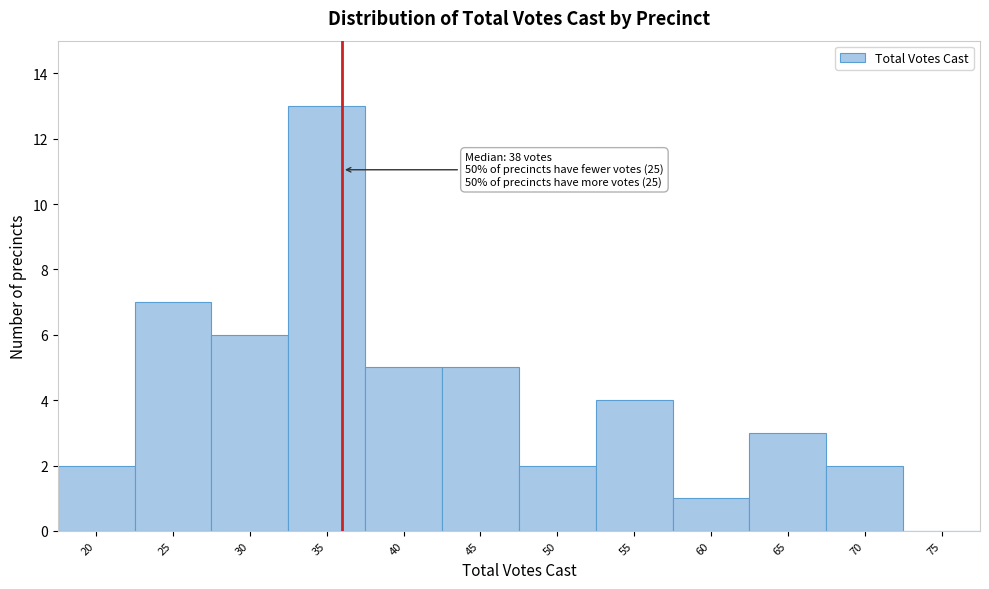

Reading left to right, transcribe all the data shown in this chart.

20=2	25=7	30=6	35=13	40=5	45=5	50=2	55=4	60=1	65=3	70=2	75=0